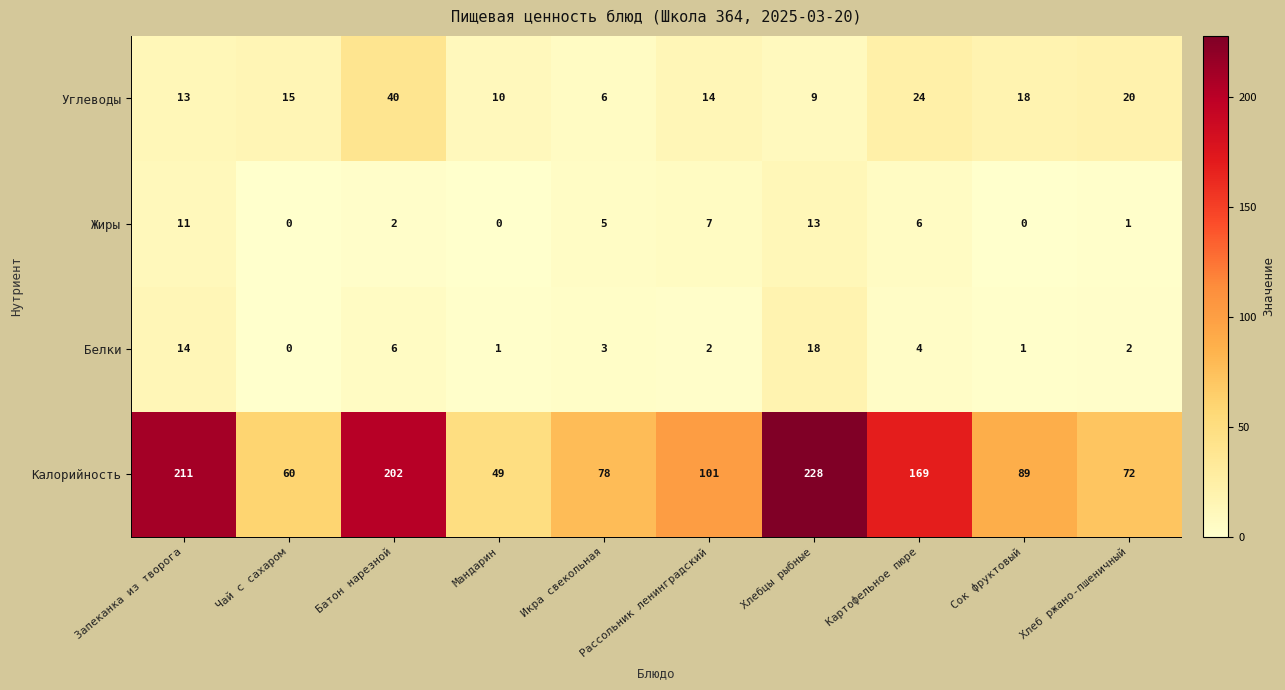

How many categories are shown in the chart?

10